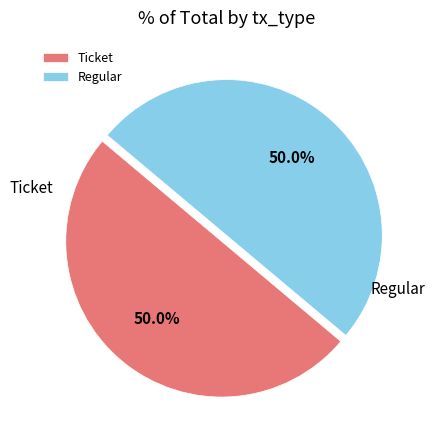

What percentage do Regular and Ticket together represent?

100.0%